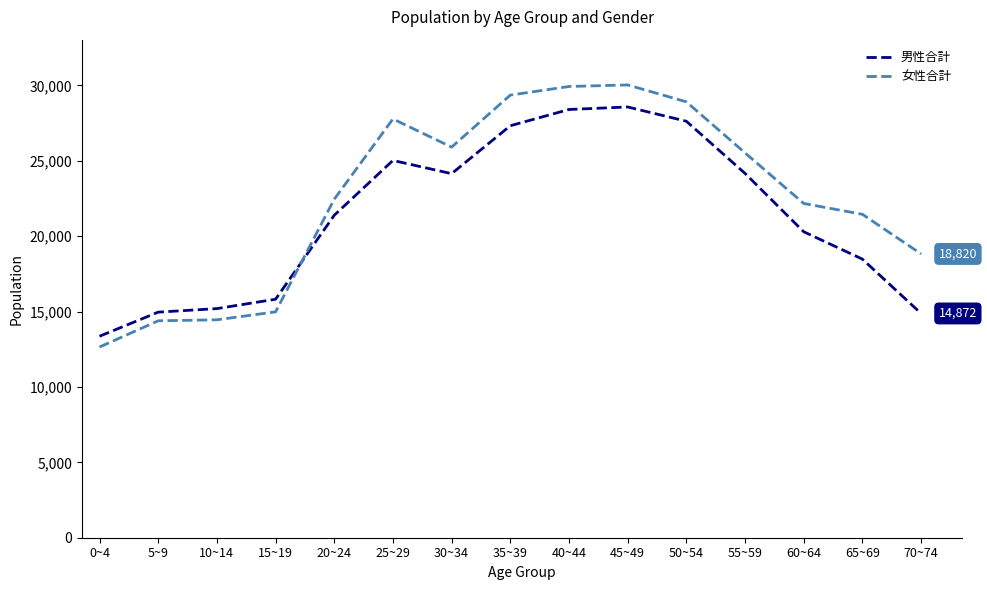

What is the greatest value displayed?

30026